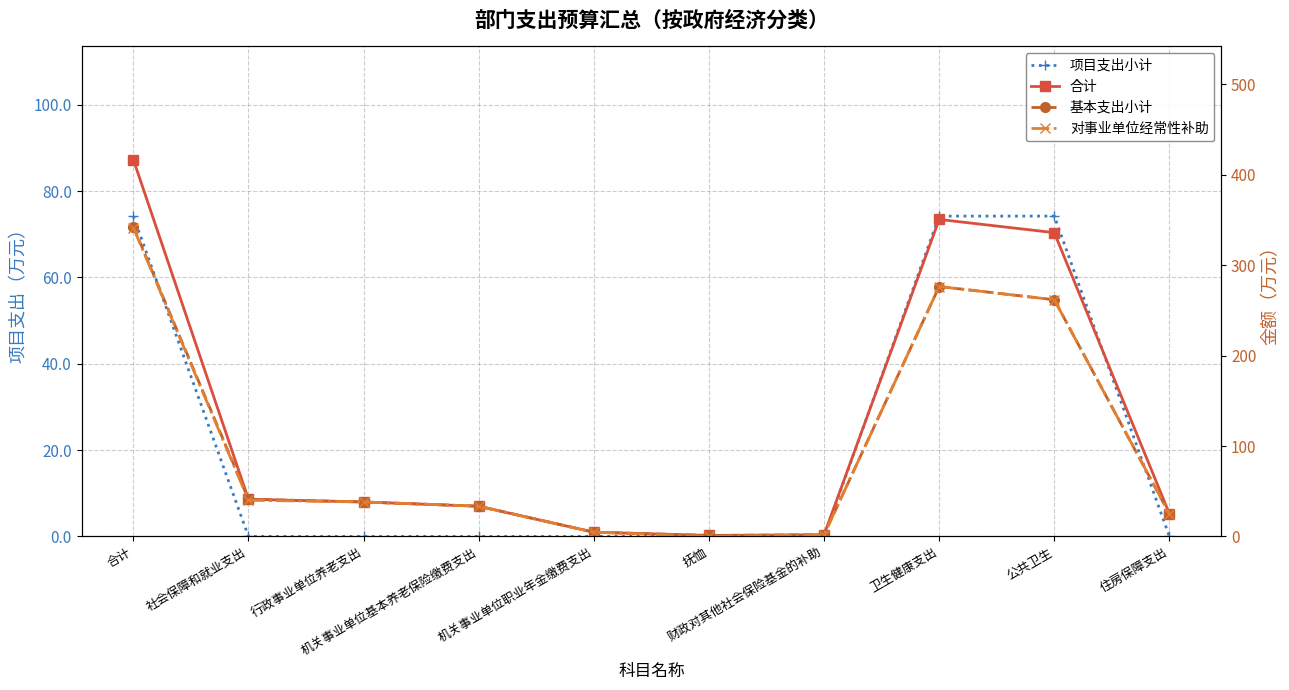

True or false: 项目支出小计 and 对事业单位经常性补助 cross at least once.

False